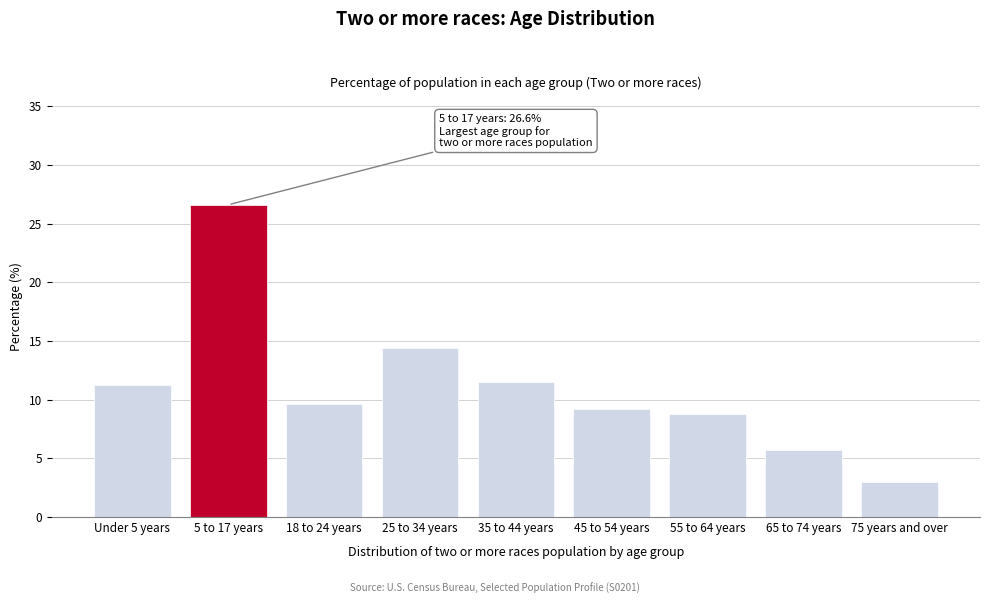

Reading left to right, list all the values displayed in this chart.

11.2	26.6	9.6	14.4	11.5	9.2	8.8	5.7	3.0